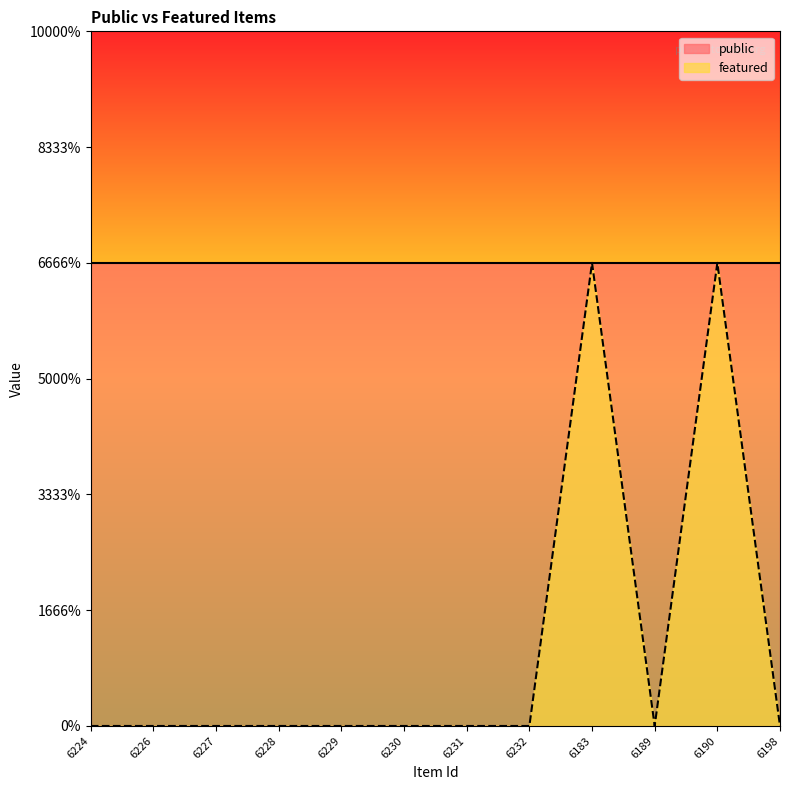

True or false: the data shows 0 at 6227.

True